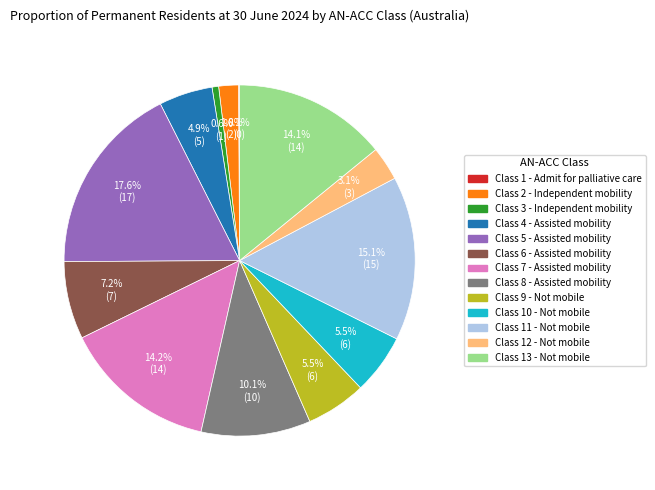

Does Class 11 - Not mobile represent more than half of the total?

No